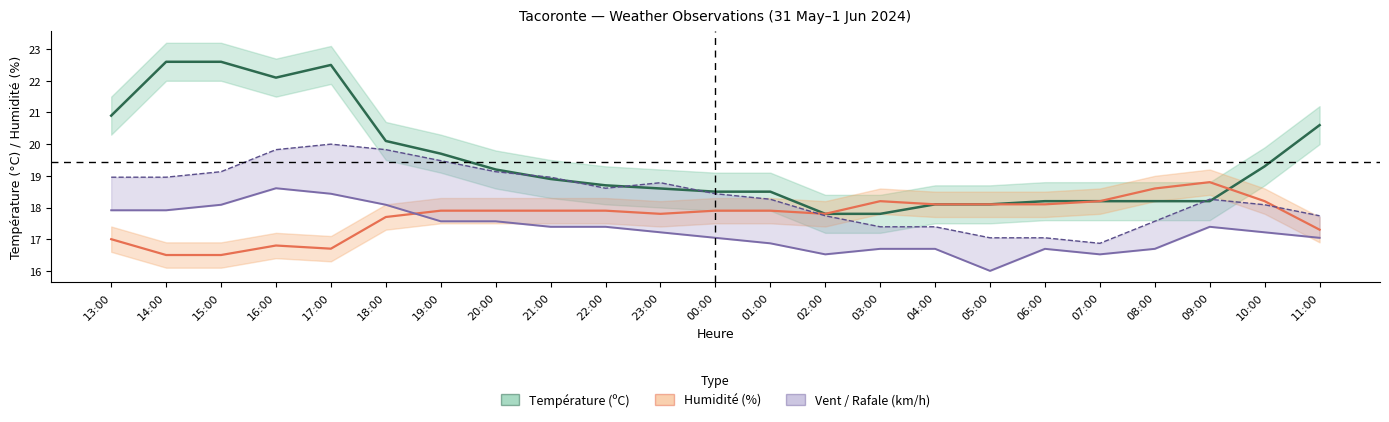

The Vitesse du vent (km/h) series shows 9.6 at 01:00. True or false?

False